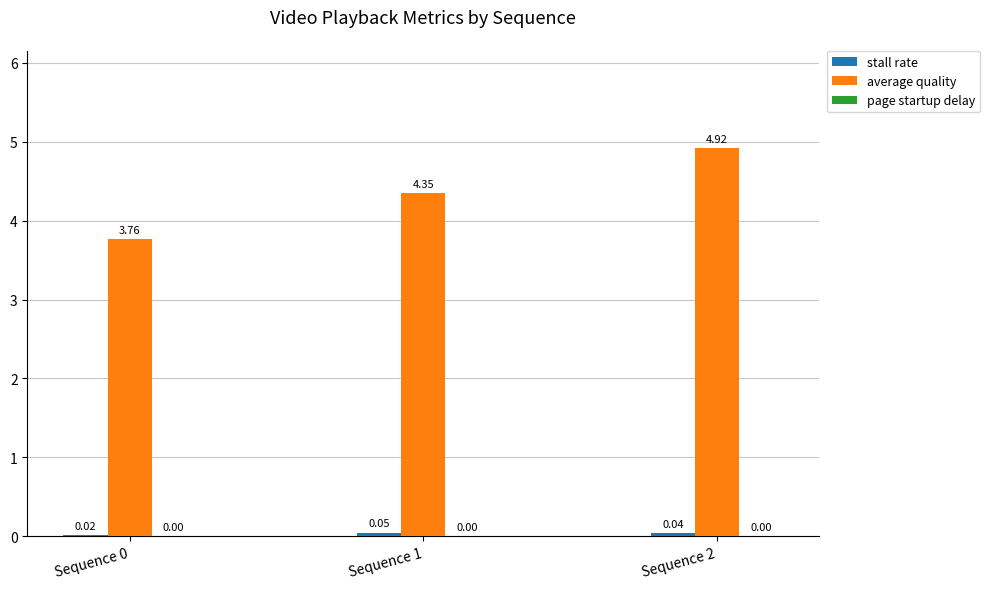

Which series has the largest total across all categories?

average quality